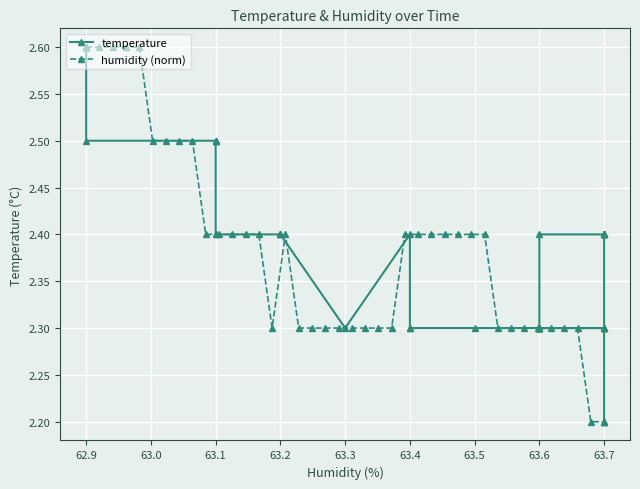

Count the humidity (norm) values in the range 2 to 3.

40